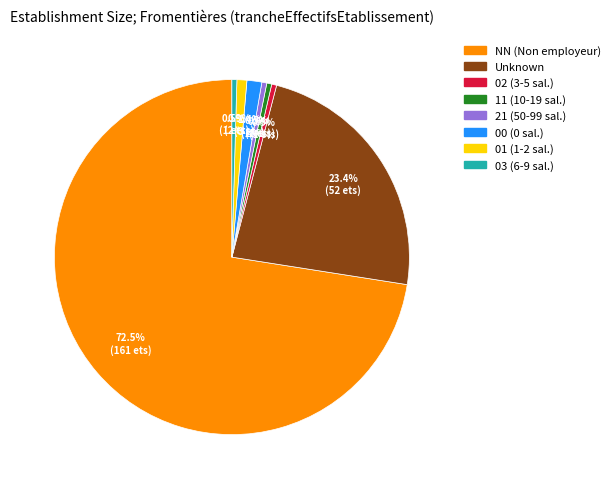

Which category has the biggest portion of the pie?

NN